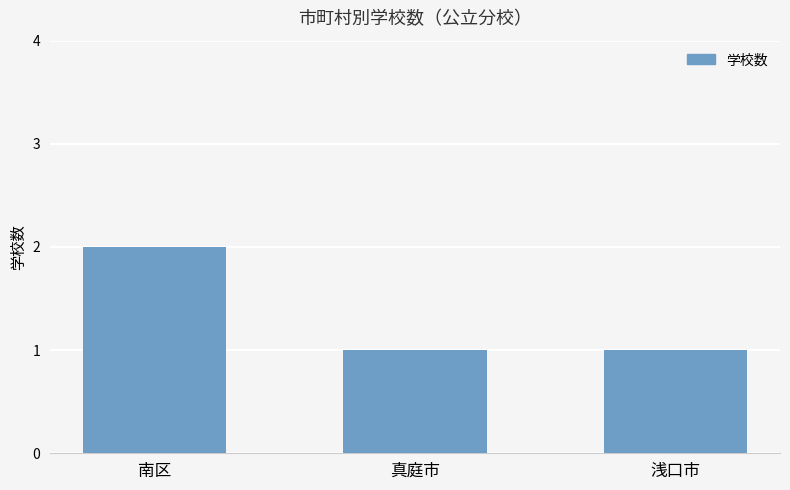

At which category does the chart reach its peak across all series?

南区